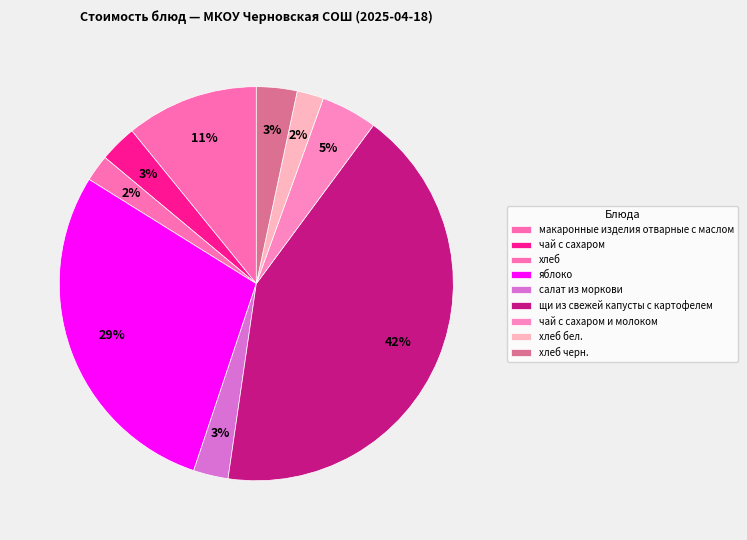

Rank the categories by value from highest to lowest.

щи из свежей капусты с картофелем, яблоко, макаронные изделия отварные с маслом, чай с сахаром и молоком, хлеб черн., чай с сахаром, салат из моркови, хлеб, хлеб бел.